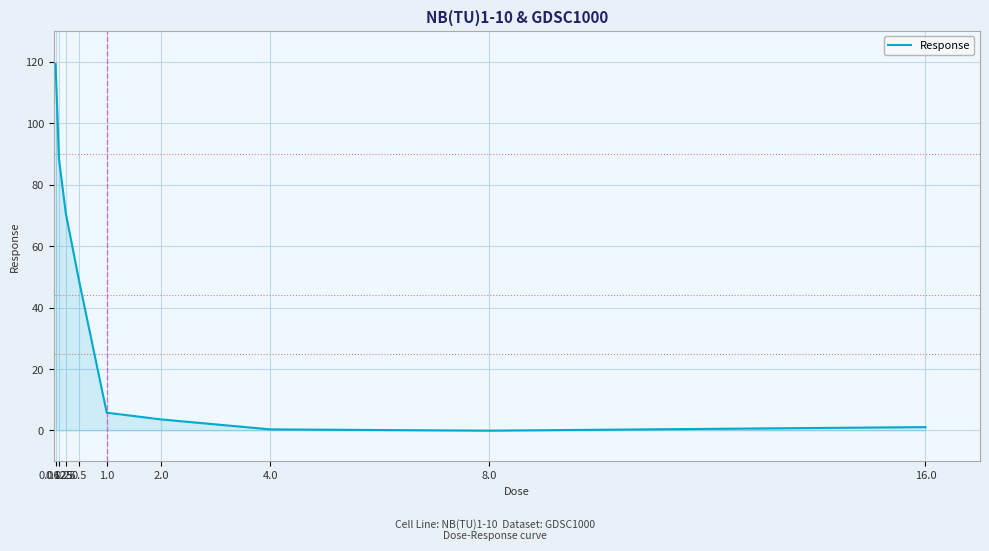

How many categories are shown in the chart?

9